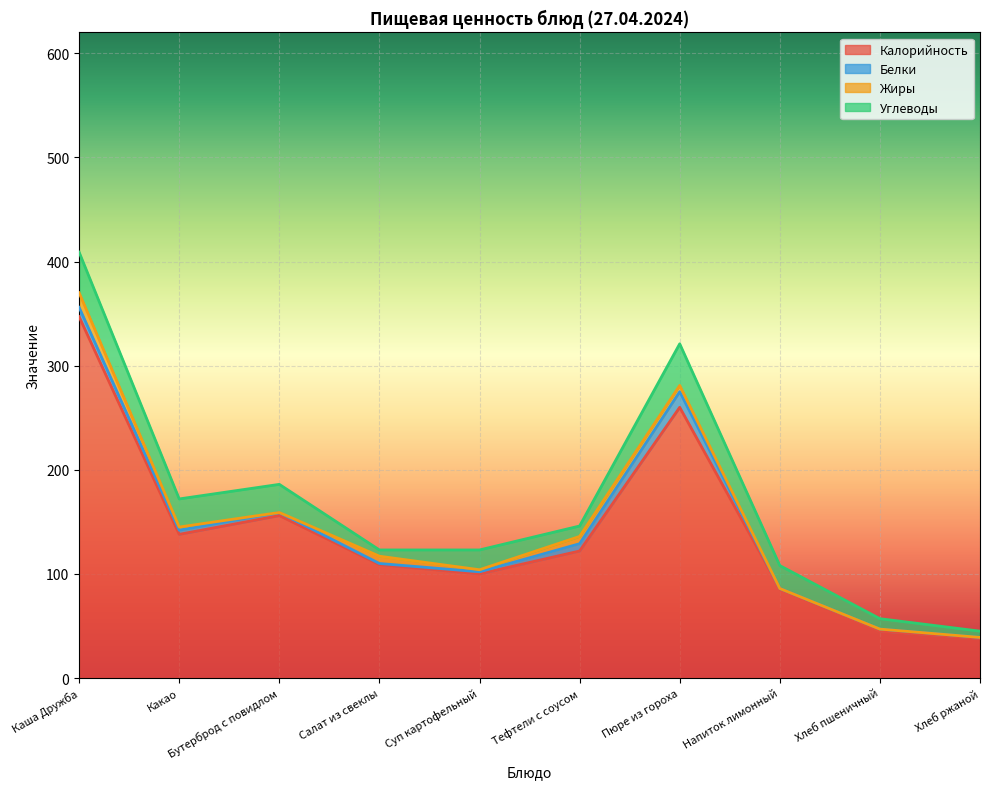

True or false: Белки and Калорийность intersect in this chart.

False